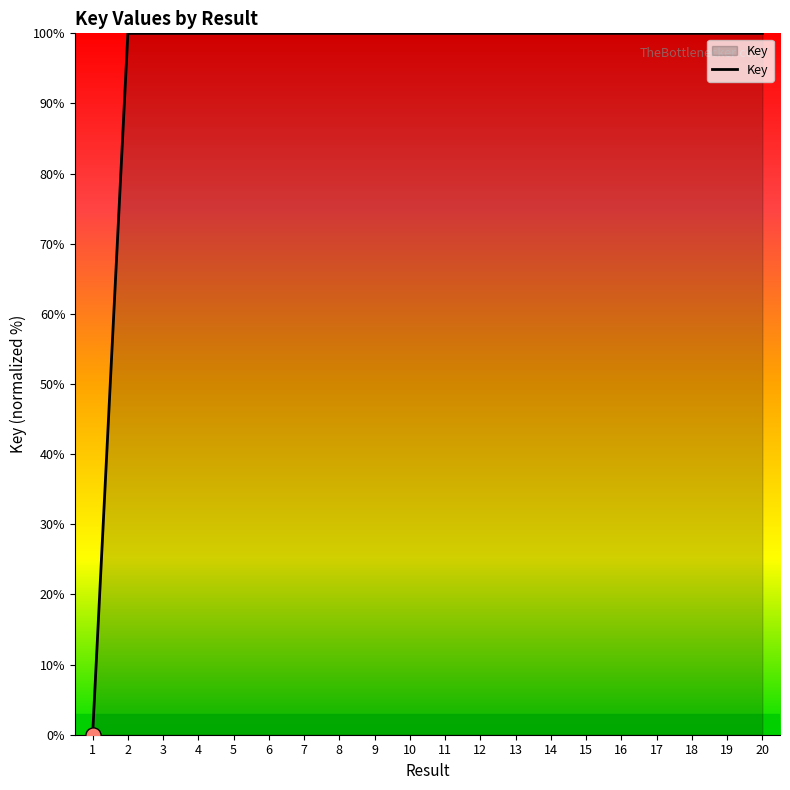

What is the ratio of the value at 4 to the value at 7?

1.0